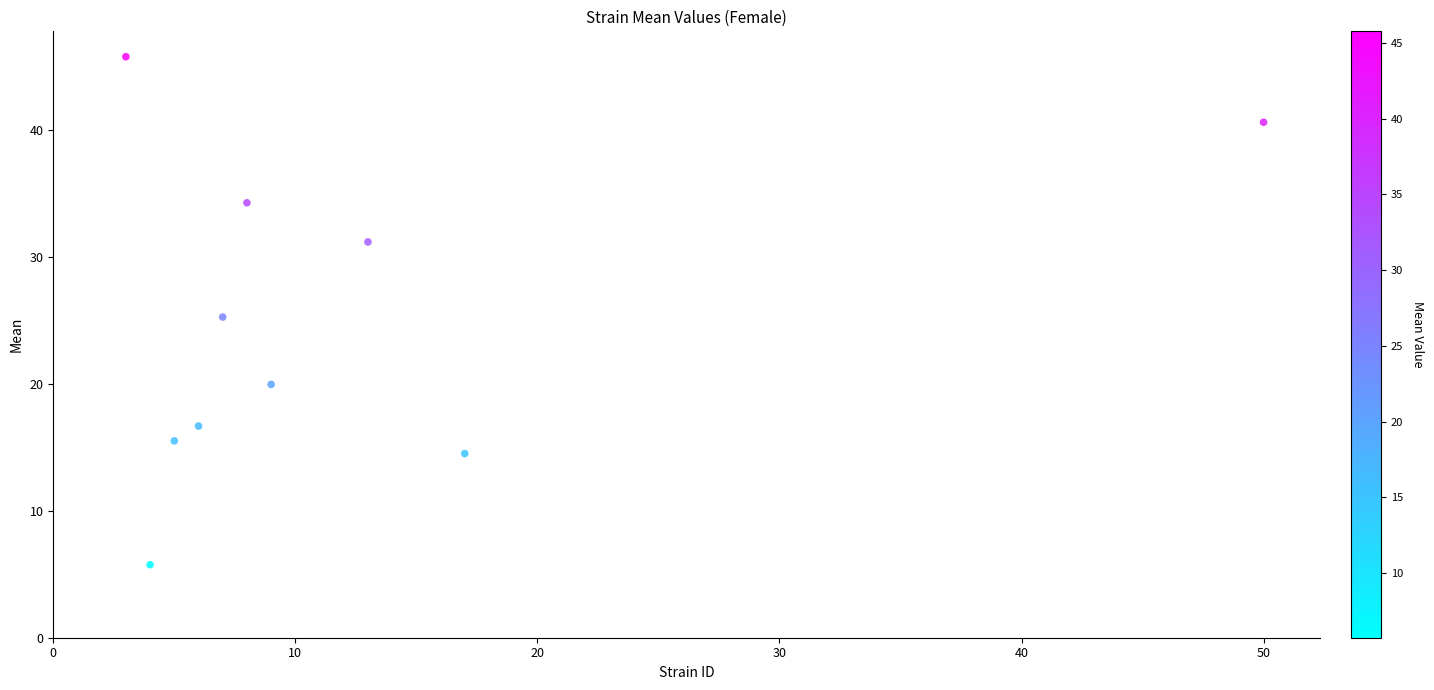

What is the average X value?

12.2